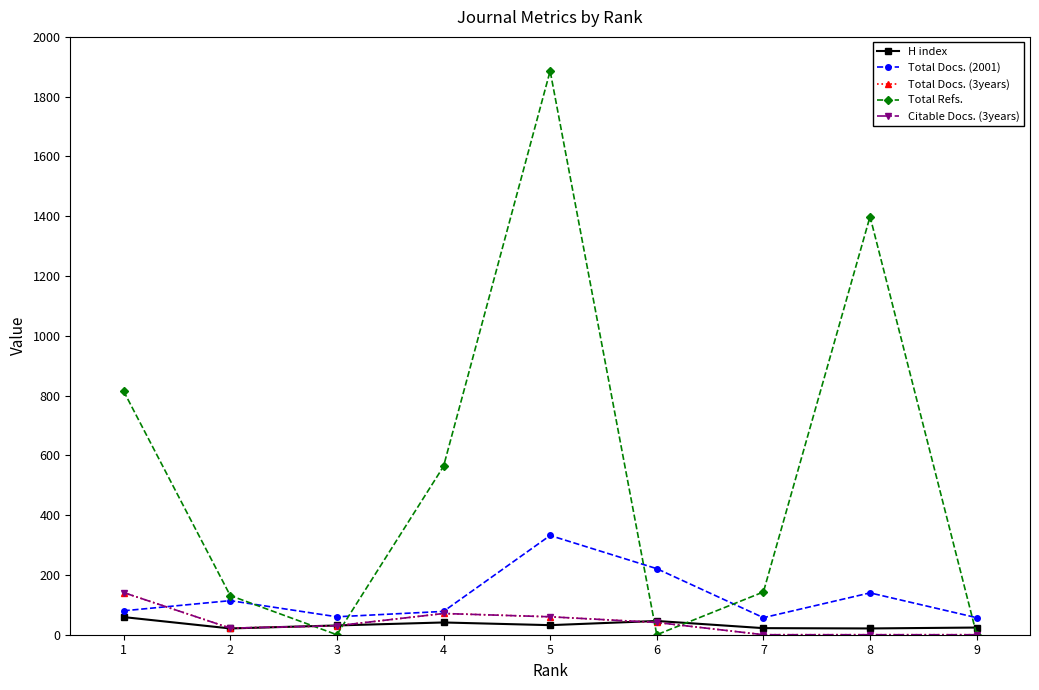

How many interior local peaks does the Citable Docs. (3years) series have?

1